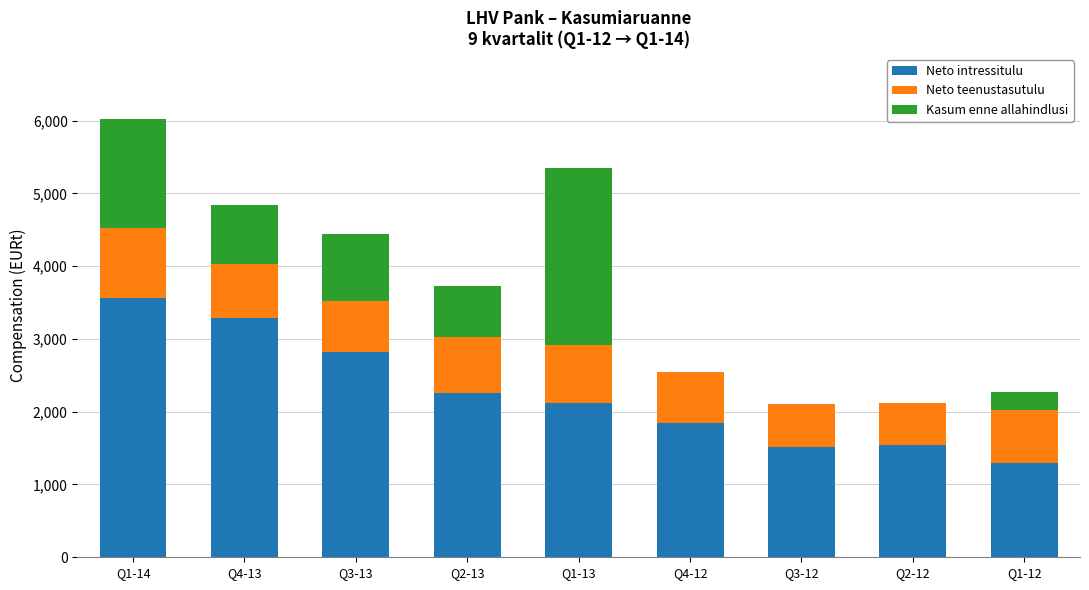

What is the sum of all Neto intressitulu values?

20262.0